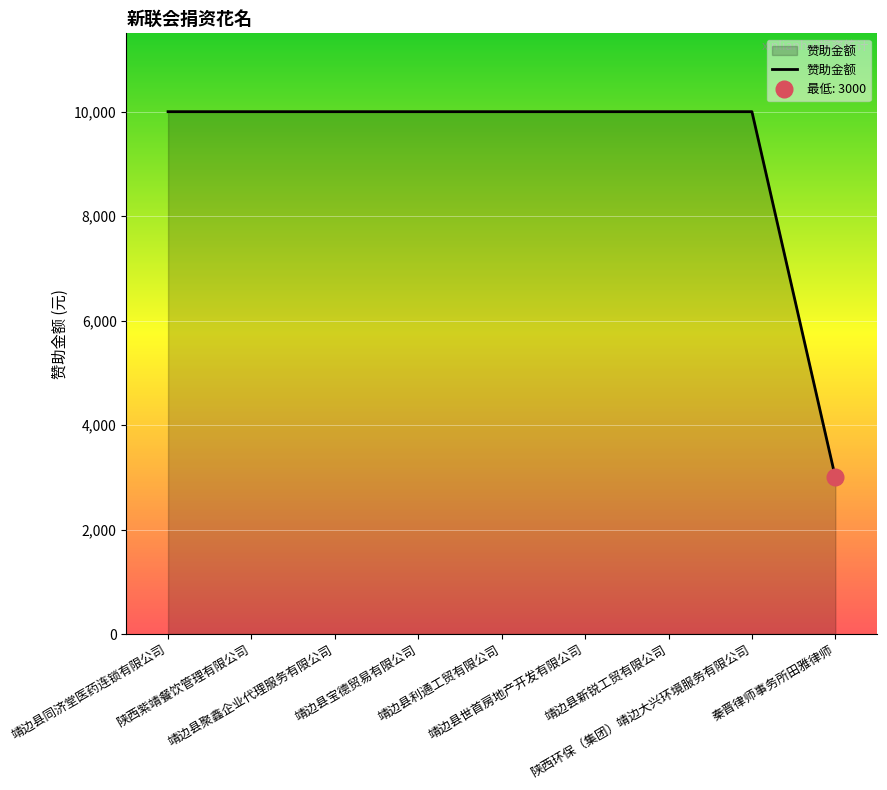

How many lines are shown in the chart?

1